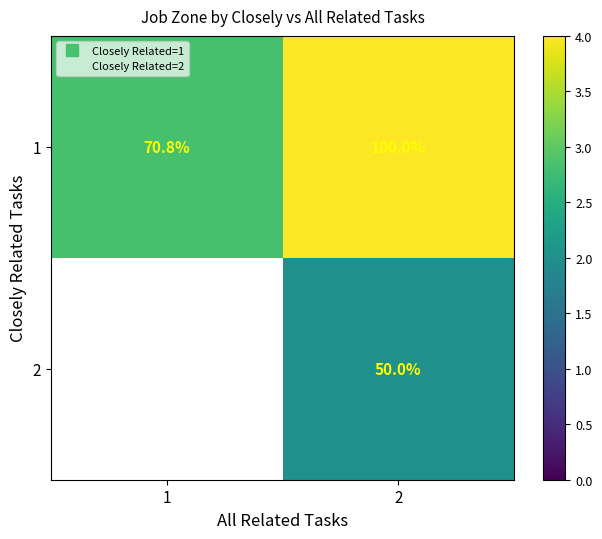

What is the sum of all 1 values?

6.8